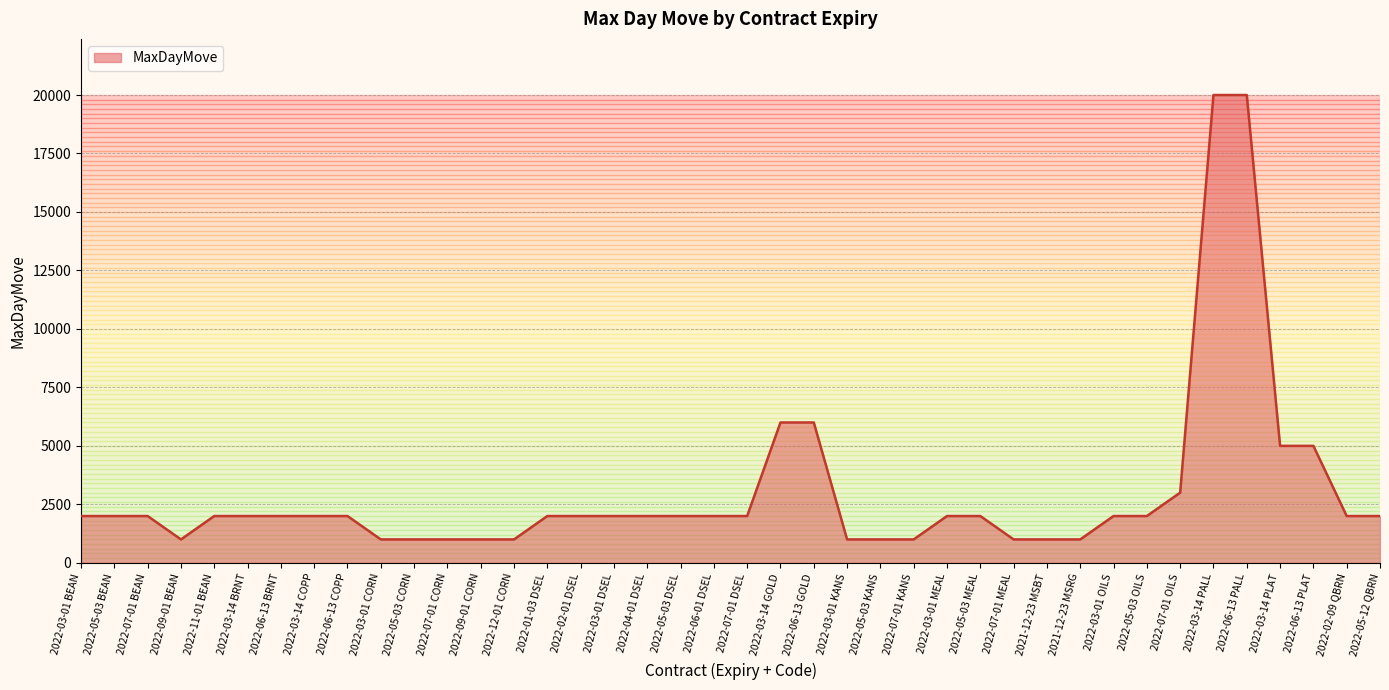

What is the ratio of the value at 2022-05-12 QBRN to the value at 2021-12-23 MSBT?

2.0